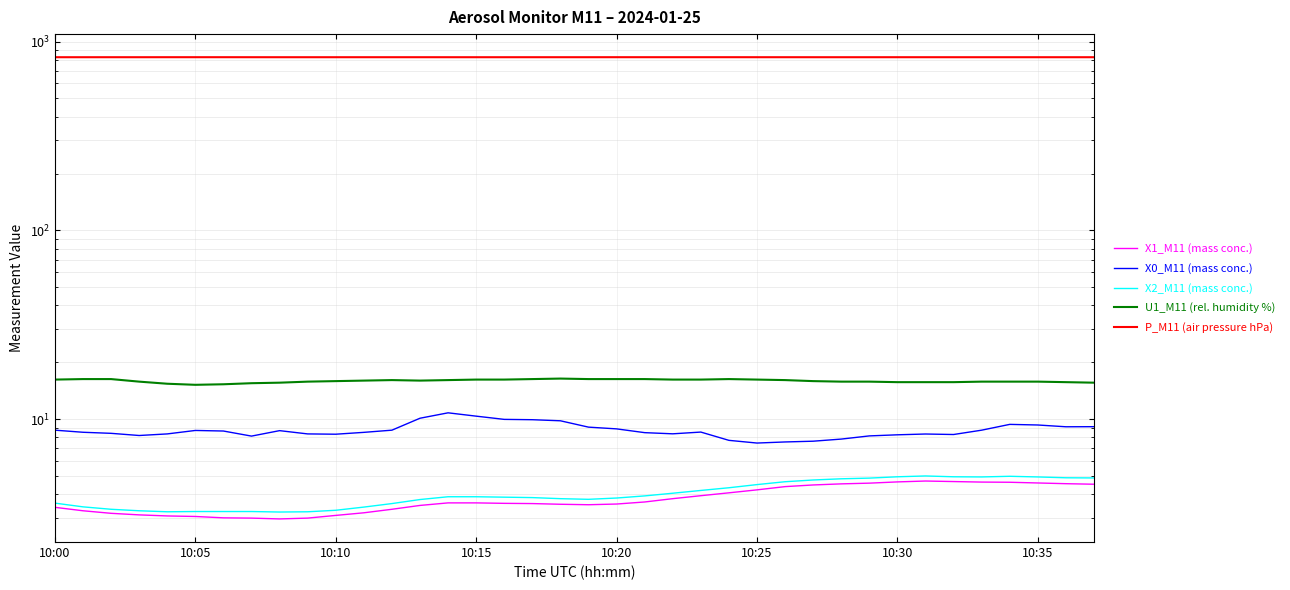

How many interior local peaks does the X0_M11 (mass conc.) series have?

6